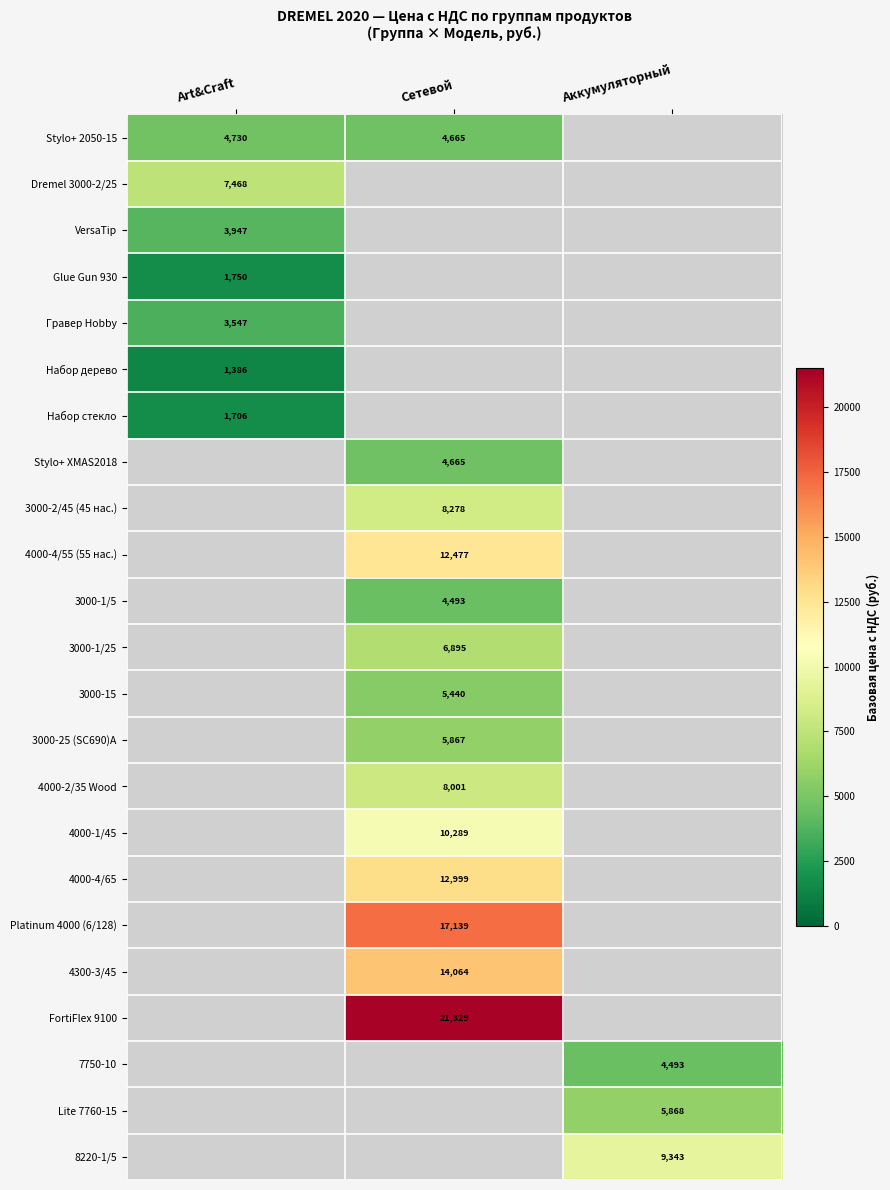

Is the value of 3000-15 at Сетевой greater than the value of 3000-1/5 at Сетевой?

Yes